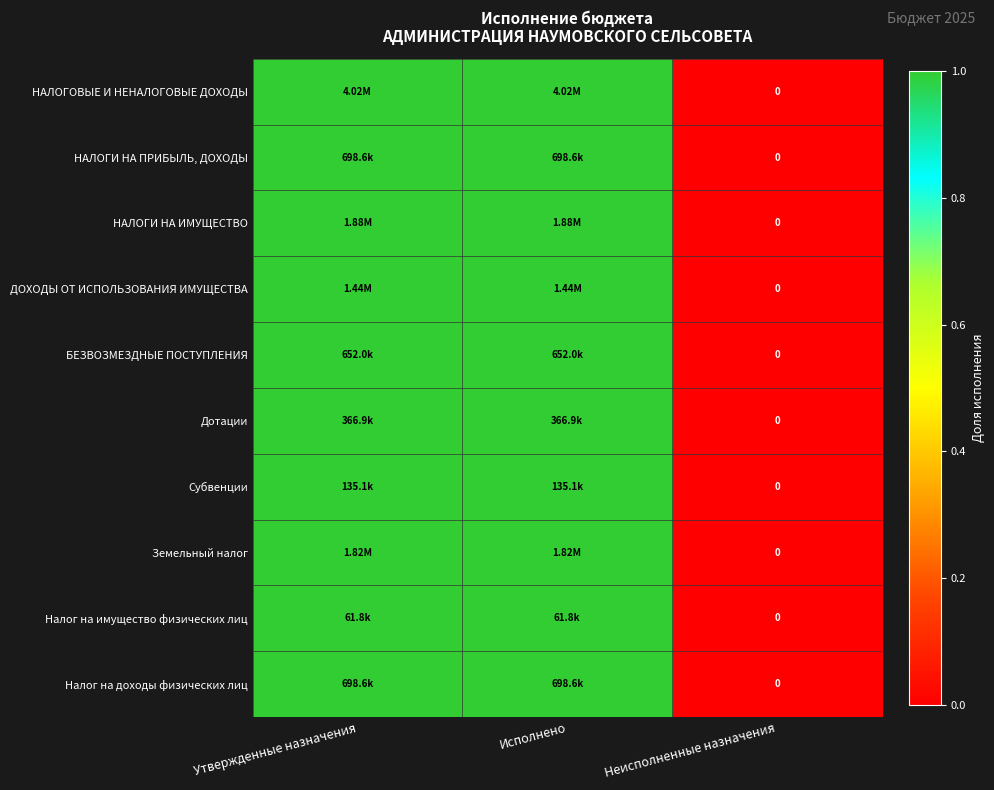

Is the value of БЕЗВОЗМЕЗДНЫЕ ПОСТУПЛЕНИЯ at Неисполненные назначения greater than the value of НАЛОГИ НА ИМУЩЕСТВО at Исполнено?

No